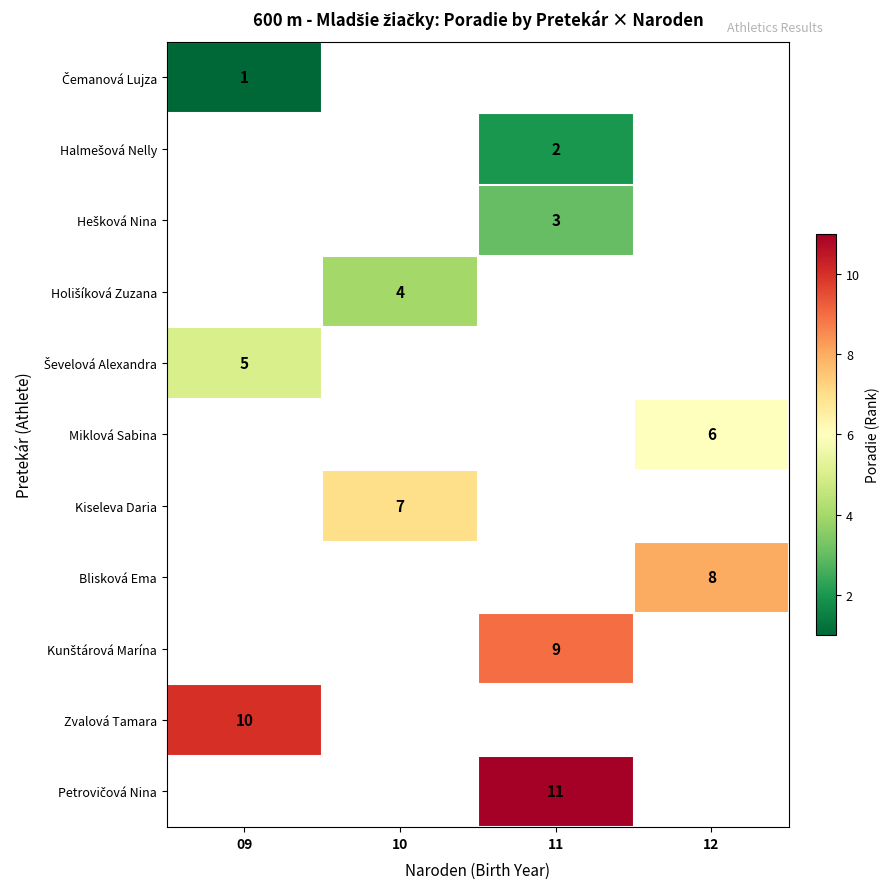

The Kiseleva Daria series shows 7 at 10. True or false?

True